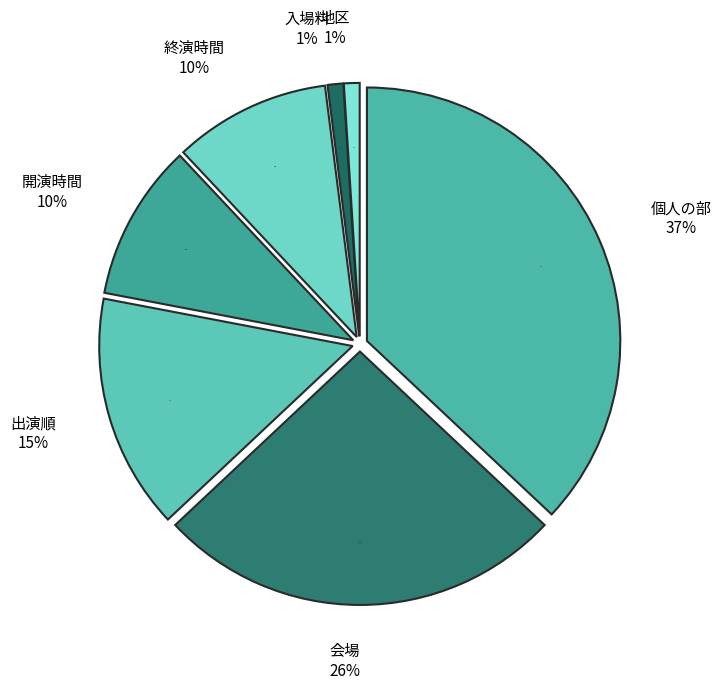

What is the smallest slice in the pie chart?

入場料